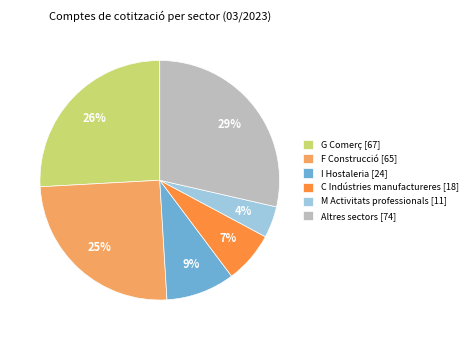

To the nearest percent, what is the difference between the G Comerç [67] and C Indústries manufactureres [18] slice percentages?

19%